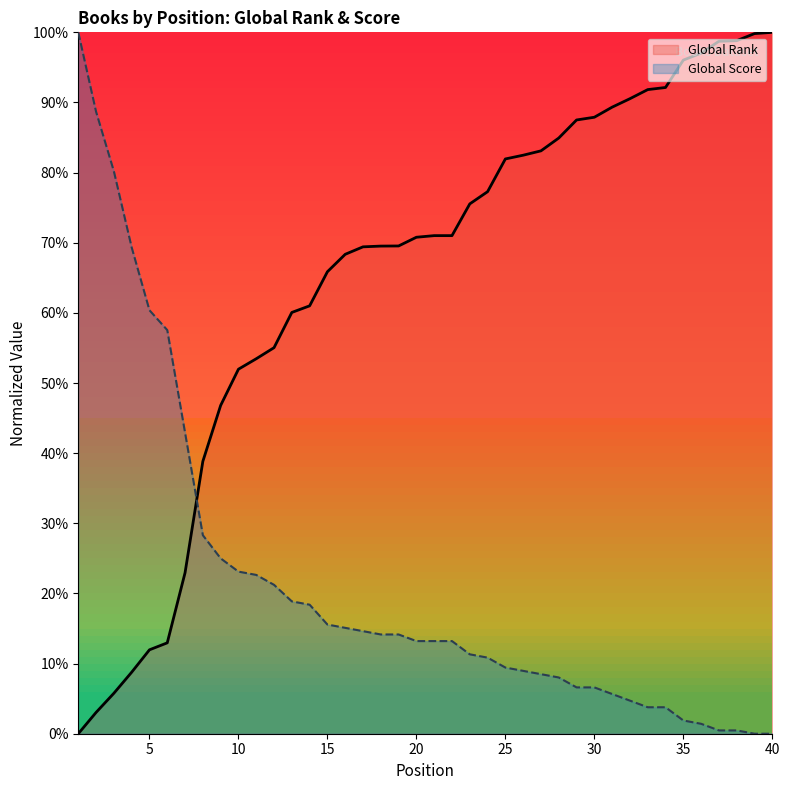

Count the number of data series in this chart.

2